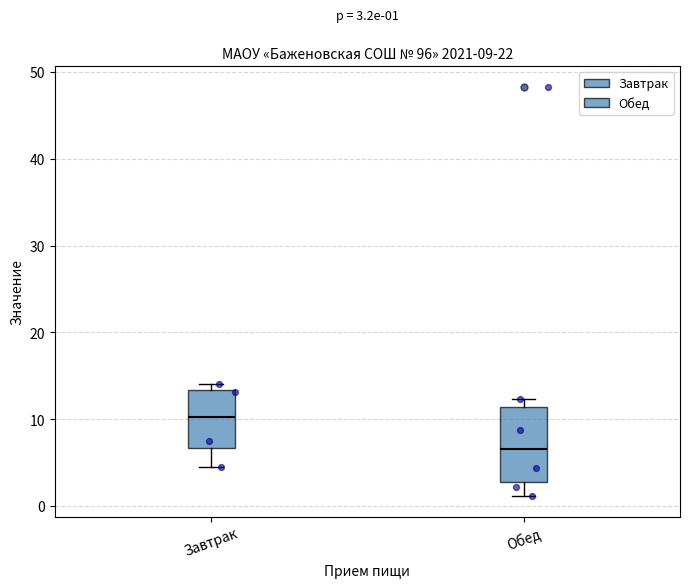

Which box is the tallest, from its lower edge to its upper edge?

Обед